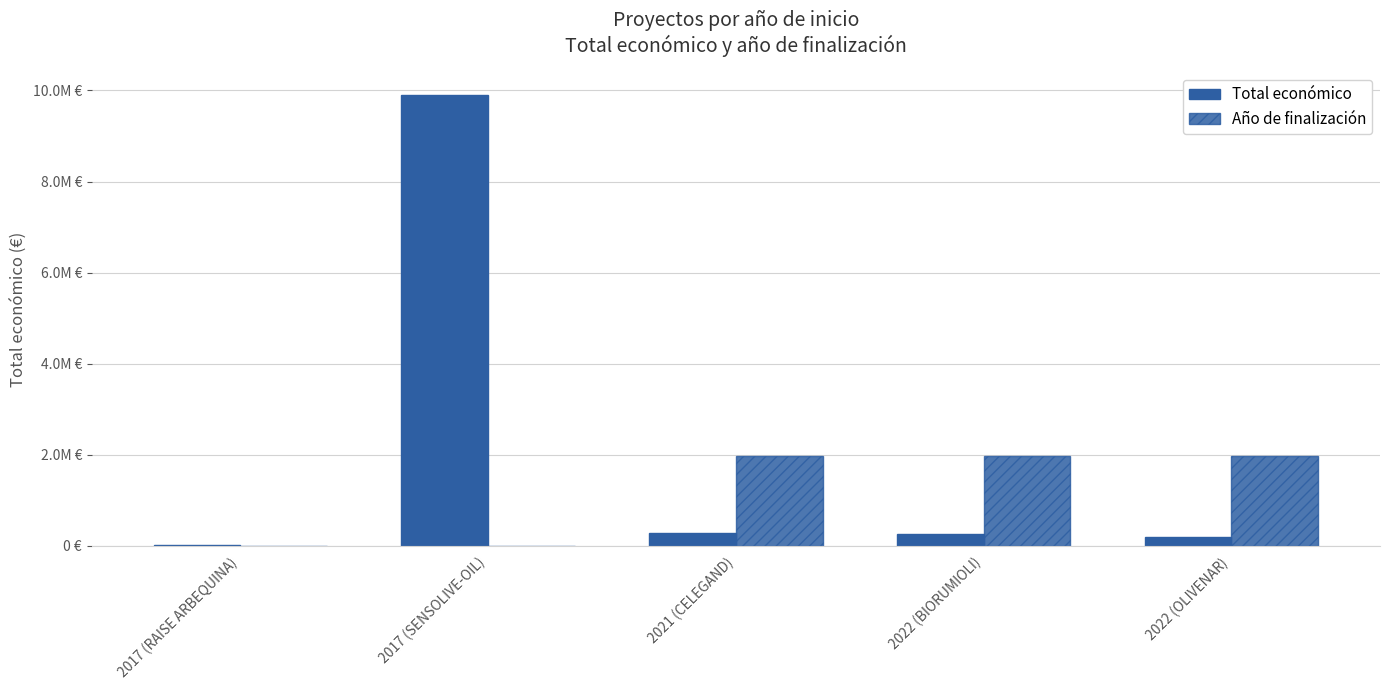

Between 2022 (BIORUMIOLI) and 2021 (CELEGAND), which is larger?

2021 (CELEGAND)